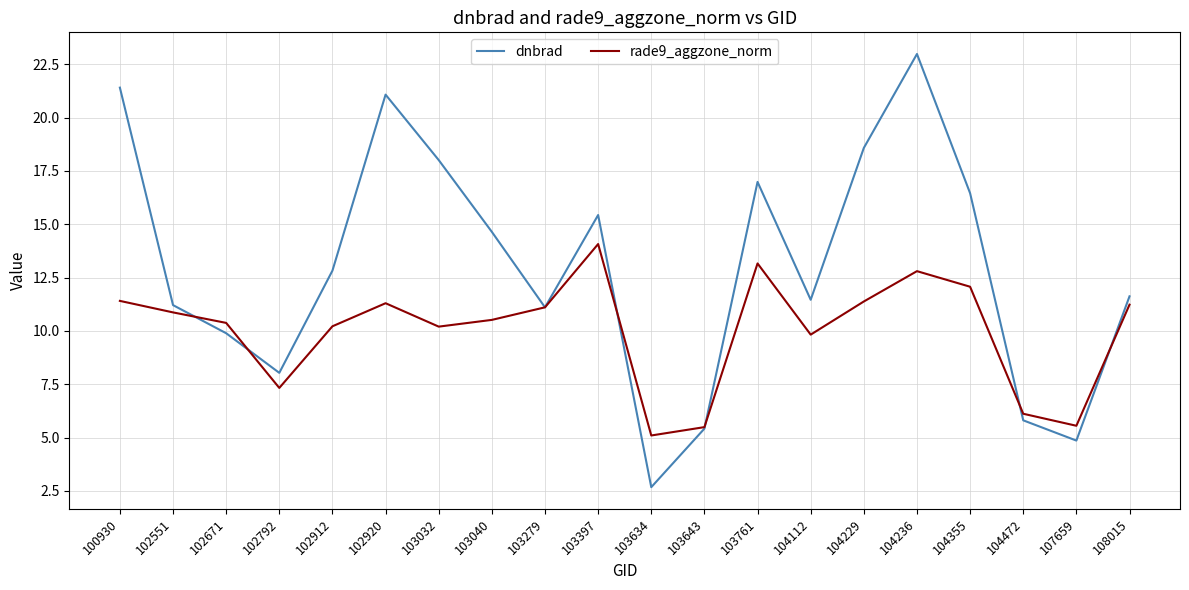

Which label corresponds to the smallest value in the chart?

103634